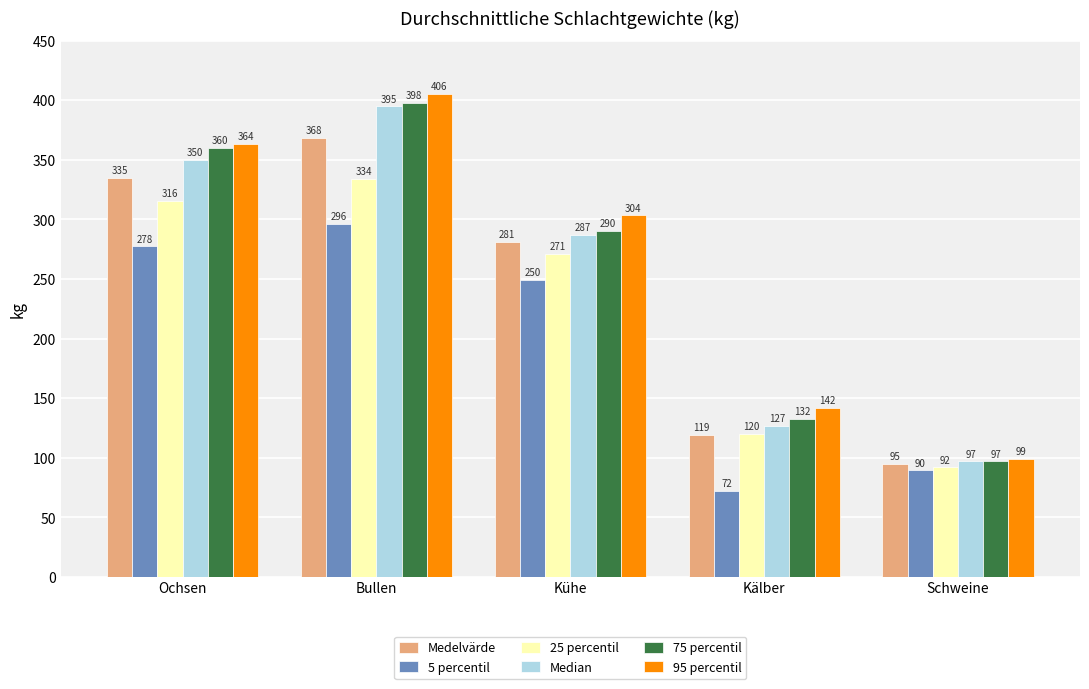

Which category has the lowest value in the 5 percentil series?

Kälber